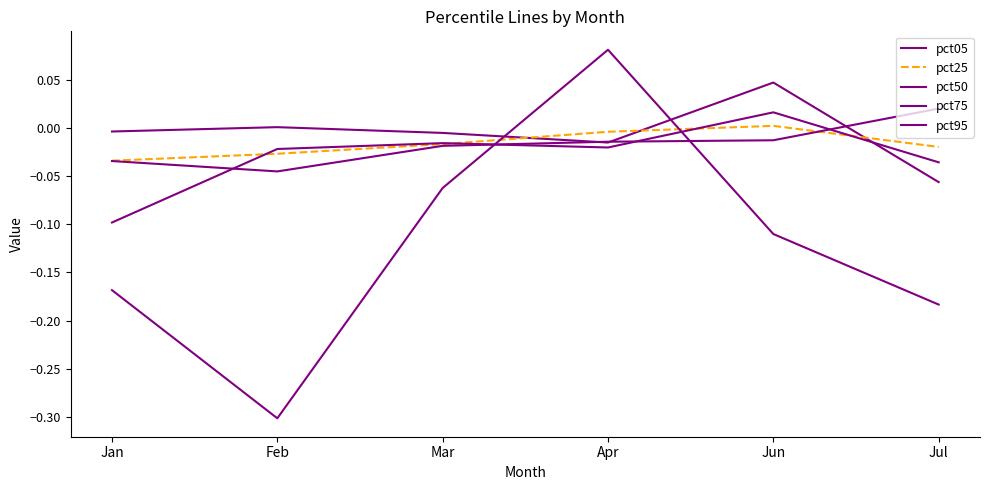

Is this an area chart (filled region under the line)?

No